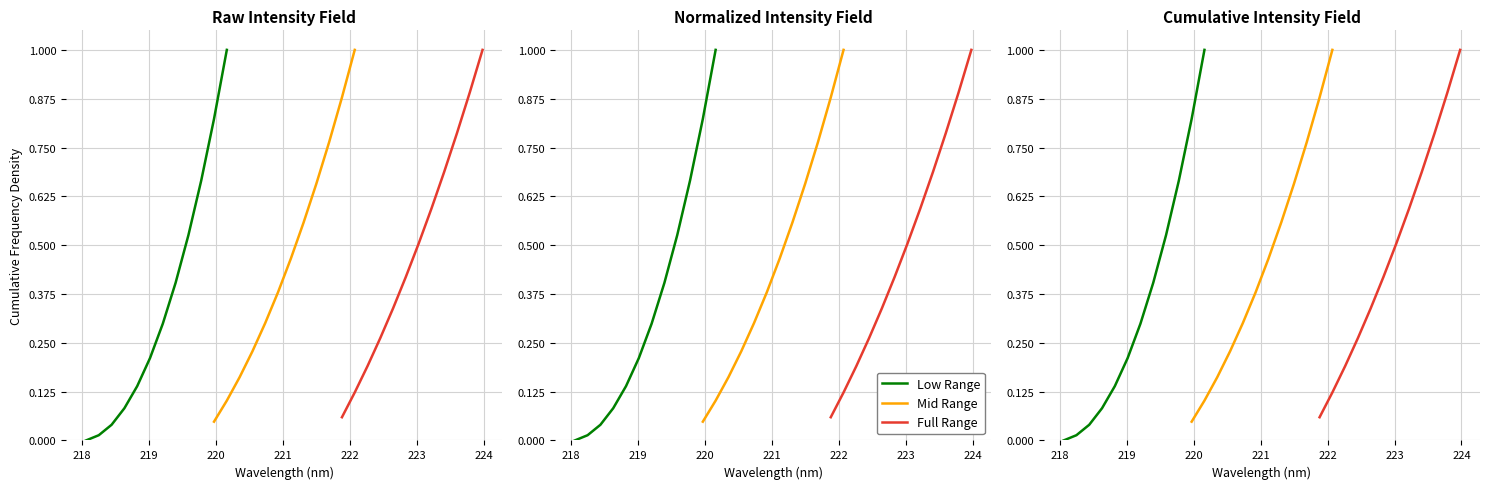

How many categories are shown in the chart?

12